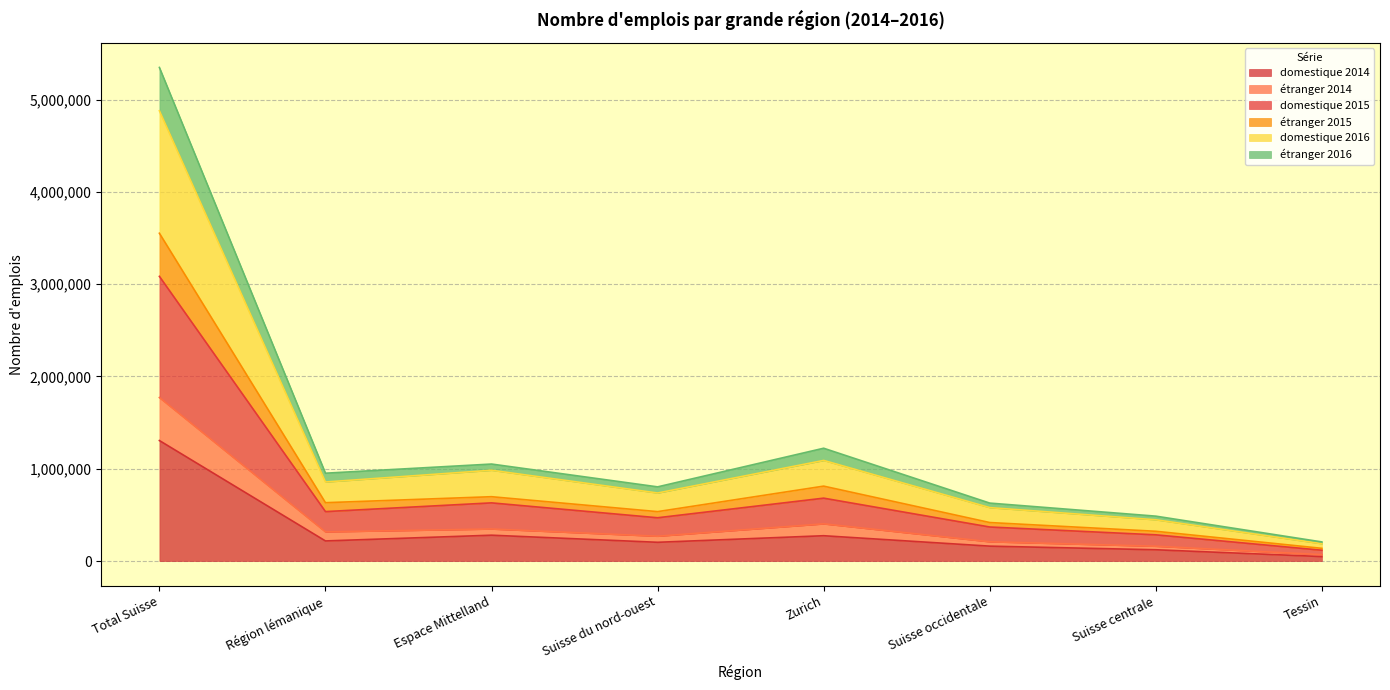

Does the chart display data point markers on the line(s)?

No